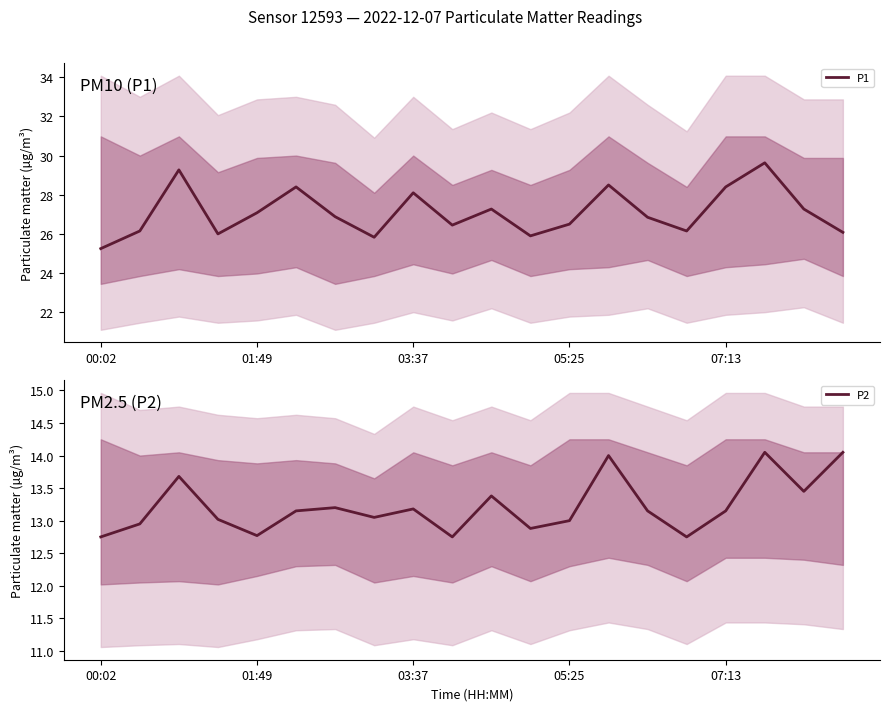

What is the difference between the maximum and second lowest values in the P1 series?

3.8